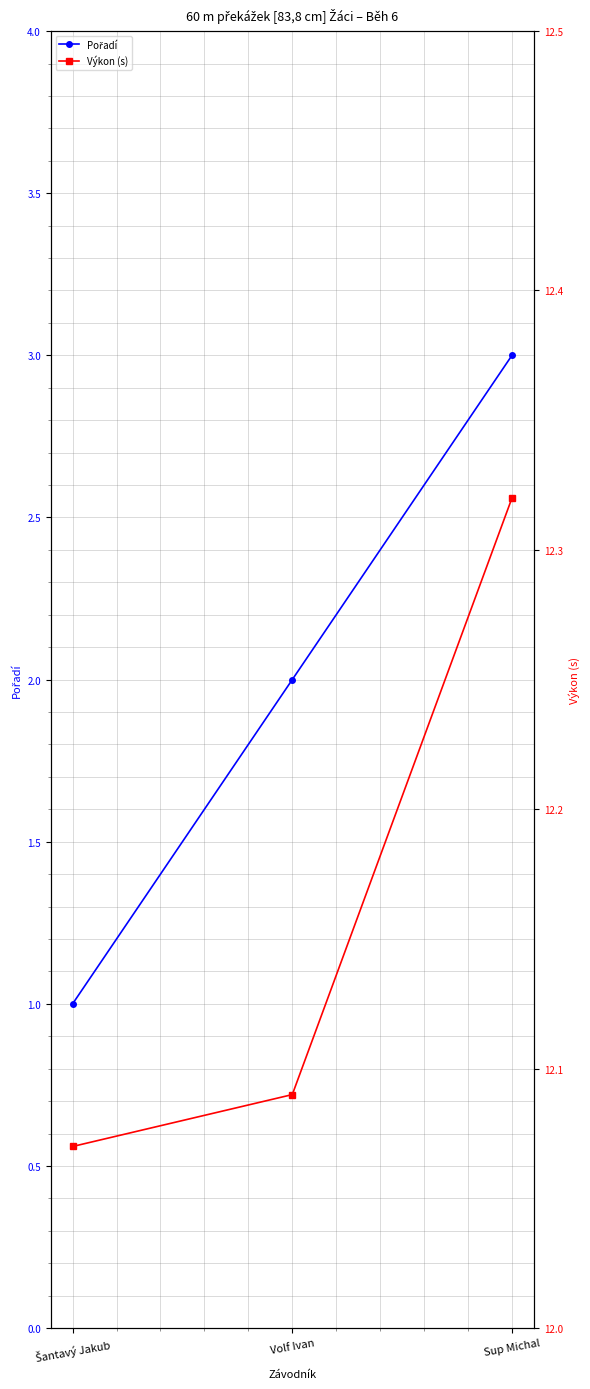

At how many categories does at least one series exceed 9?

3